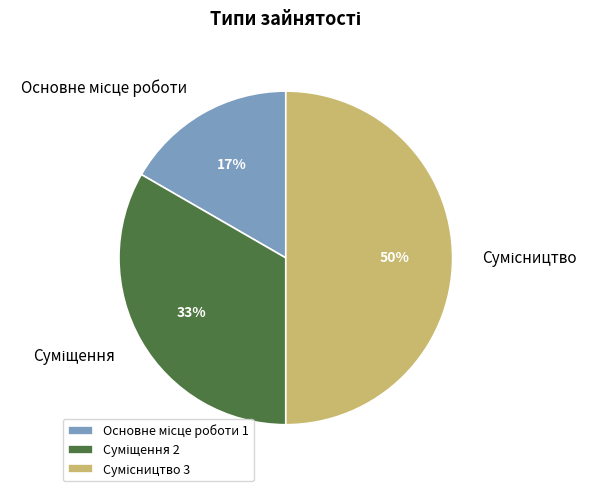

Count the number of slices in the pie.

3